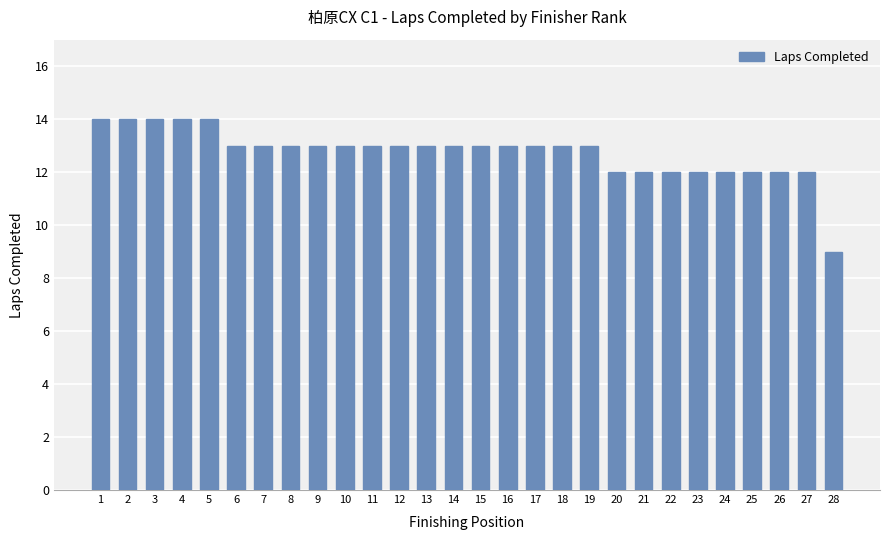

Reading left to right, list all the values displayed in this chart.

14	14	14	14	14	13	13	13	13	13	13	13	13	13	13	13	13	13	13	12	12	12	12	12	12	12	12	9